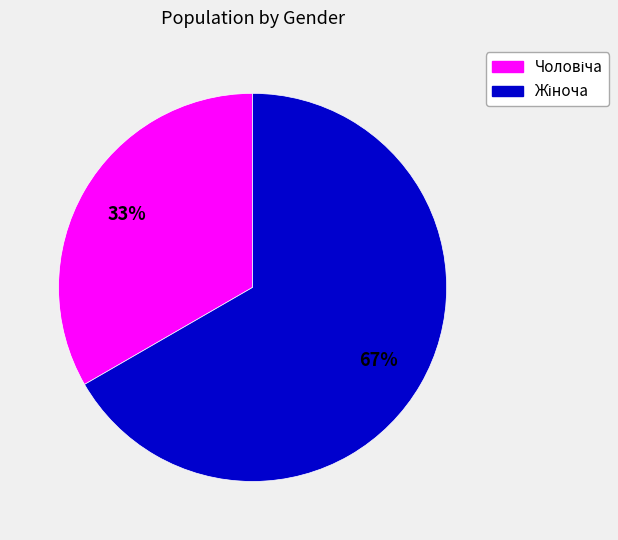

To the nearest percent, what is the average slice percentage?

50%